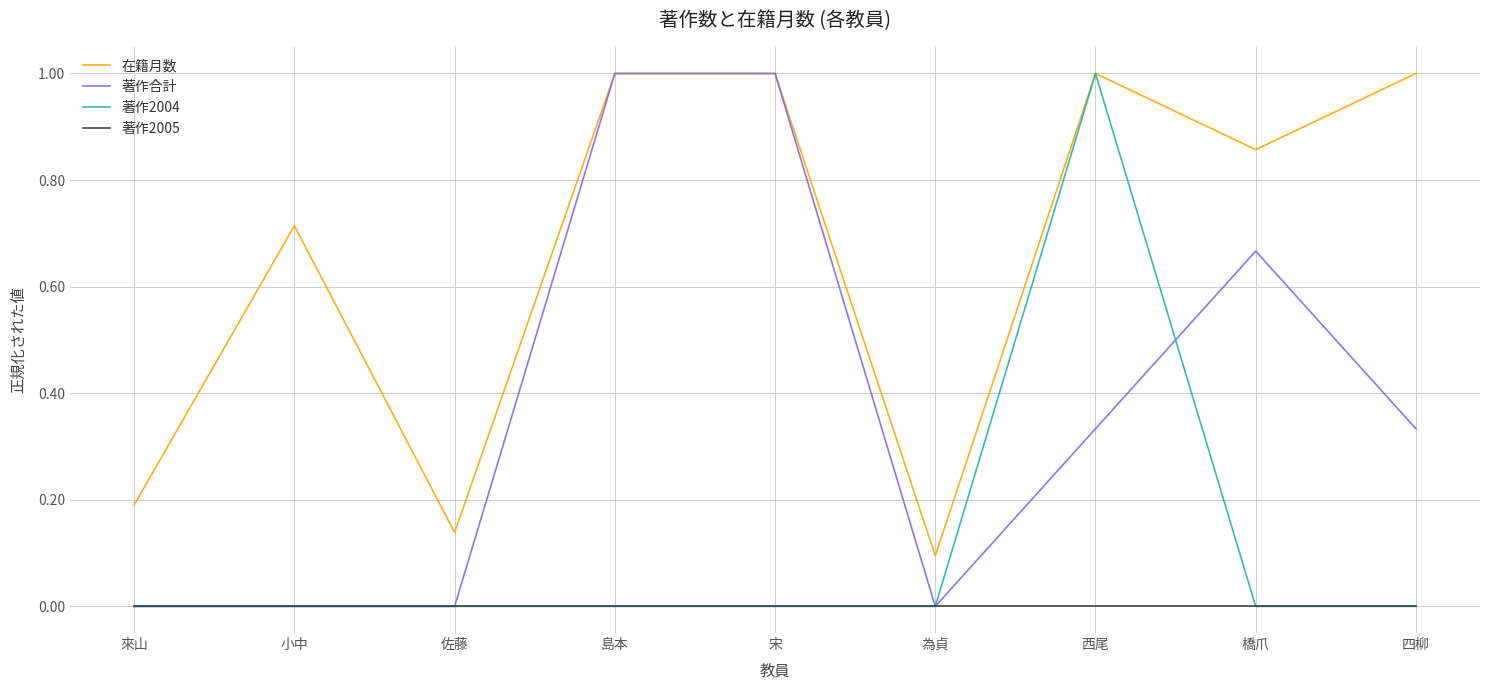

Which series has the largest total across all categories?

在籍月数